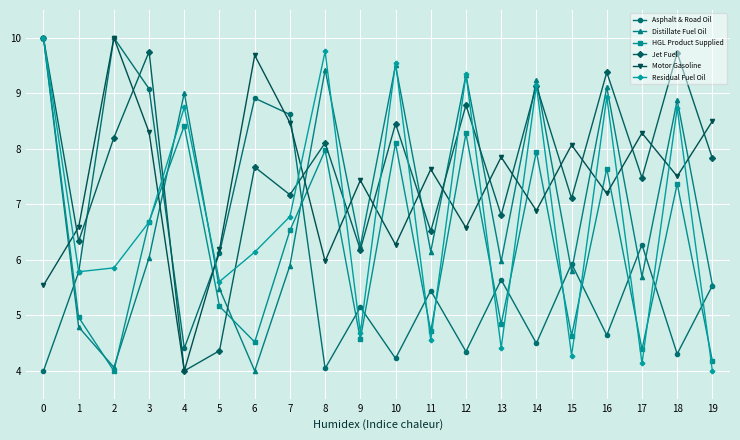

Which series changed the most between 0 and 9?

HGL Product Supplied